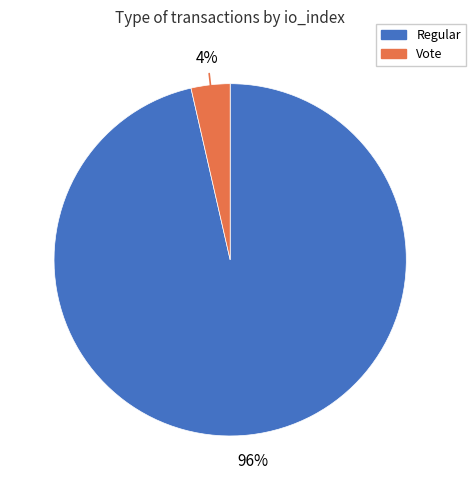

Is there any slice that represents more than half of the pie?

Yes